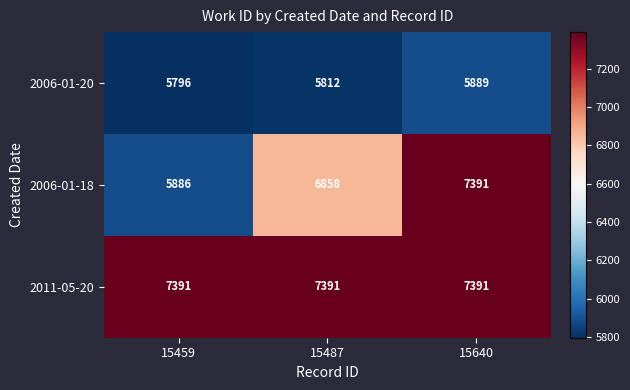

Between 15459 and 15640, which series saw the biggest shift?

2006-01-18